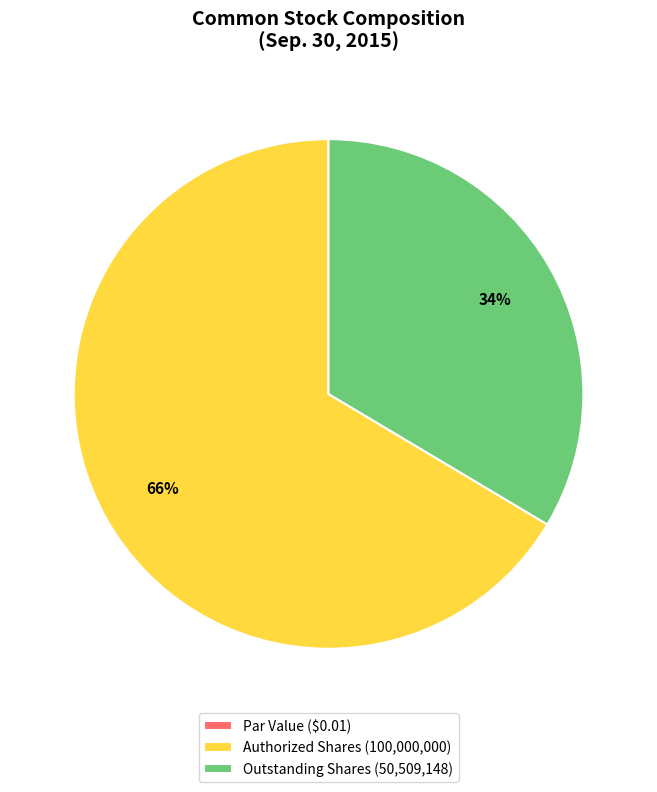

To the nearest percent, what is the average slice percentage?

33%